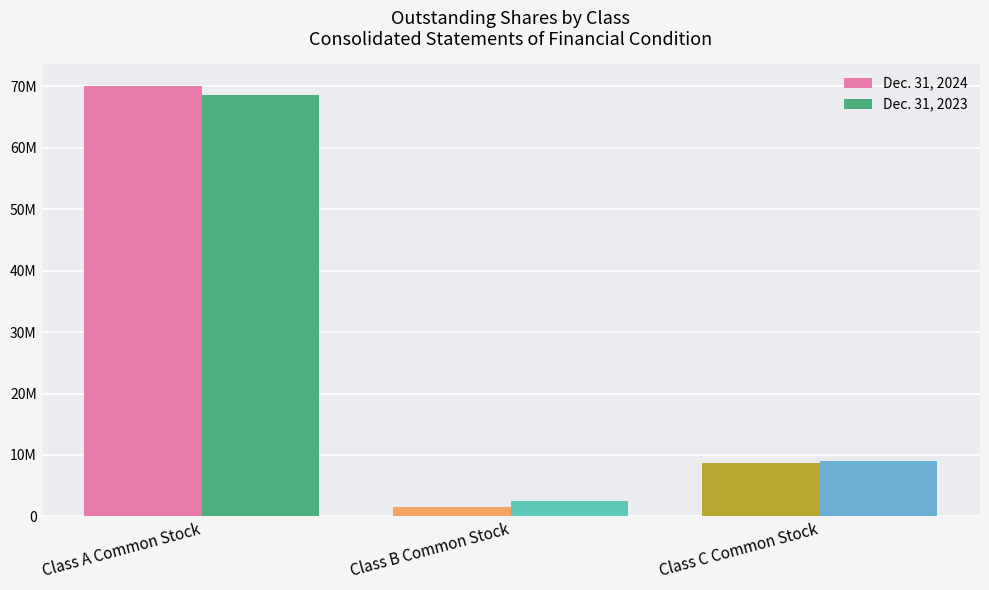

Are the bars grouped side by side (vs. stacked)?

Yes